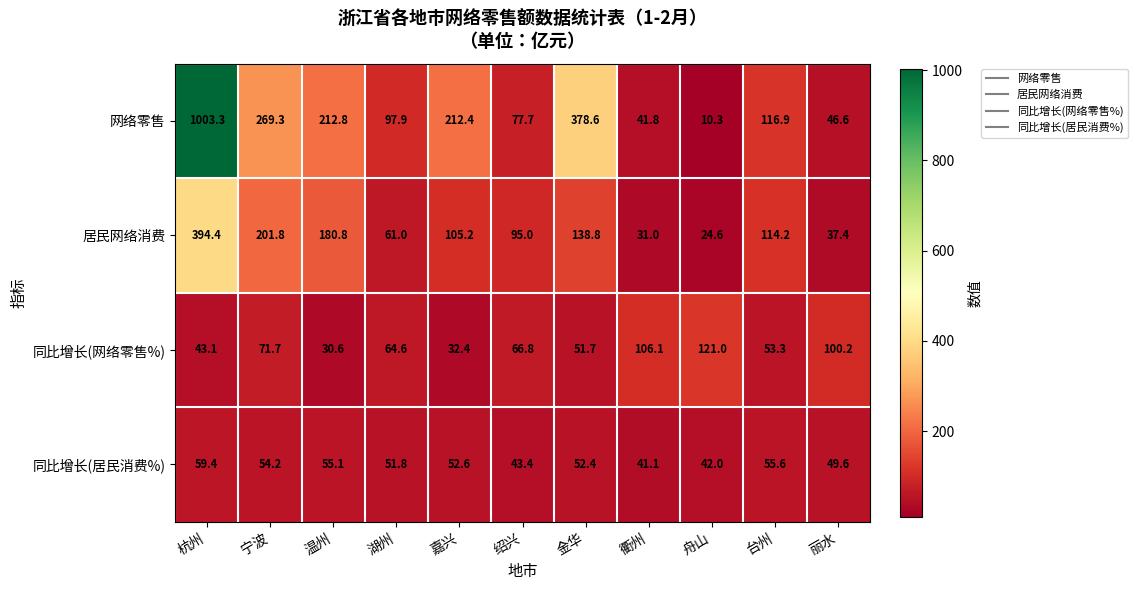

How many categories are shown in the chart?

11